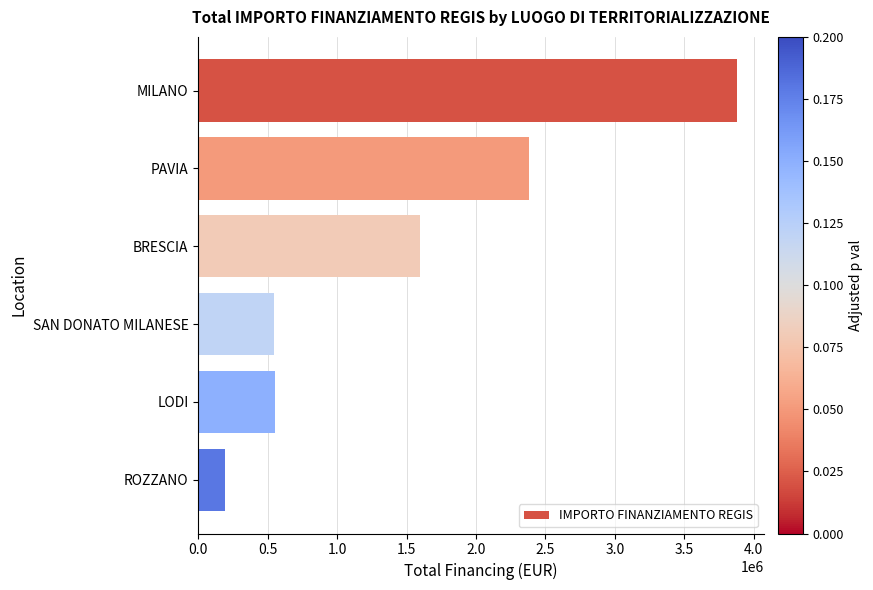

What is the average value?

1524044.5